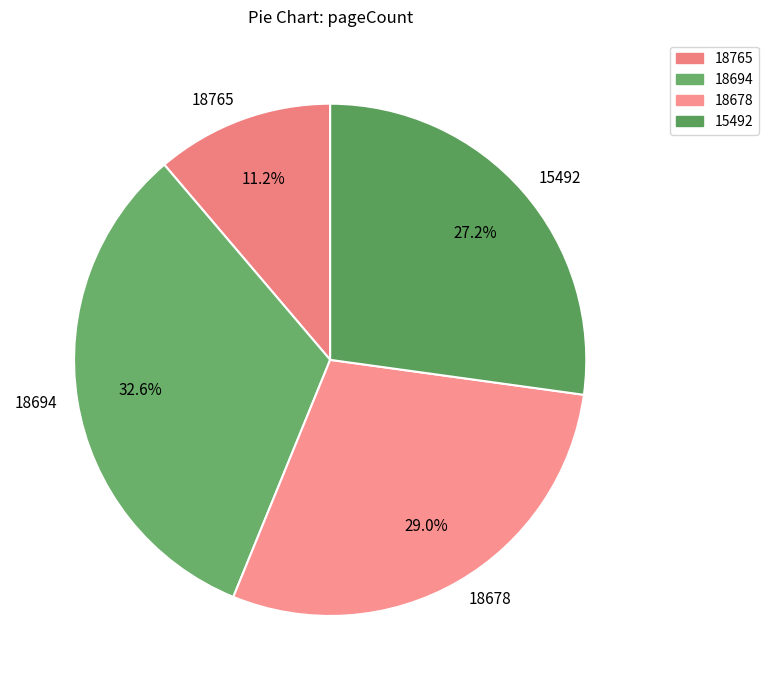

Is it true that 18765 is 20% of the pie?

False